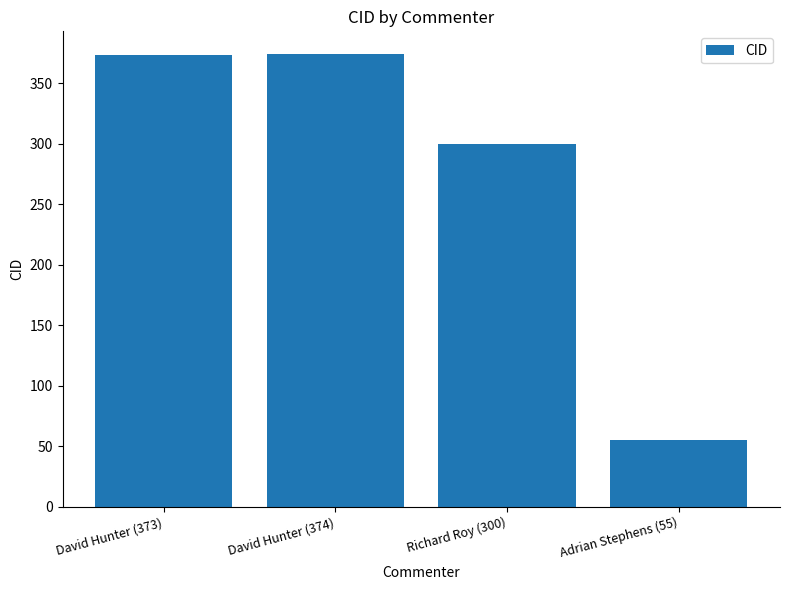

How many values are below 373?

2